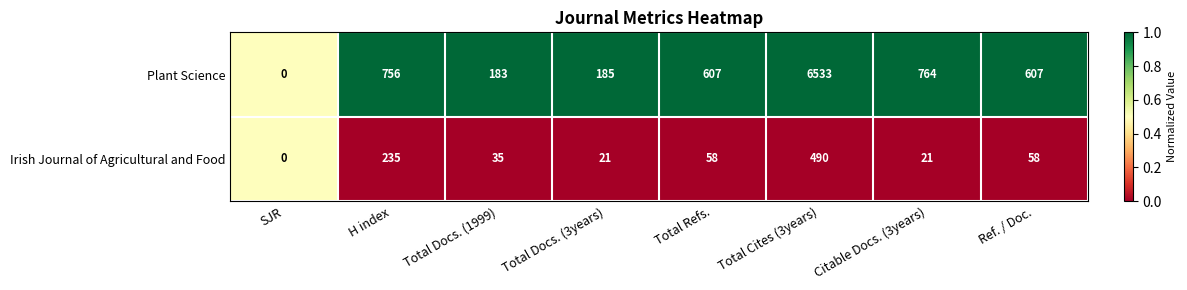

Rank the series by their maximum value, from highest to lowest.

Plant Science, Irish Journal of Agricultural and Food